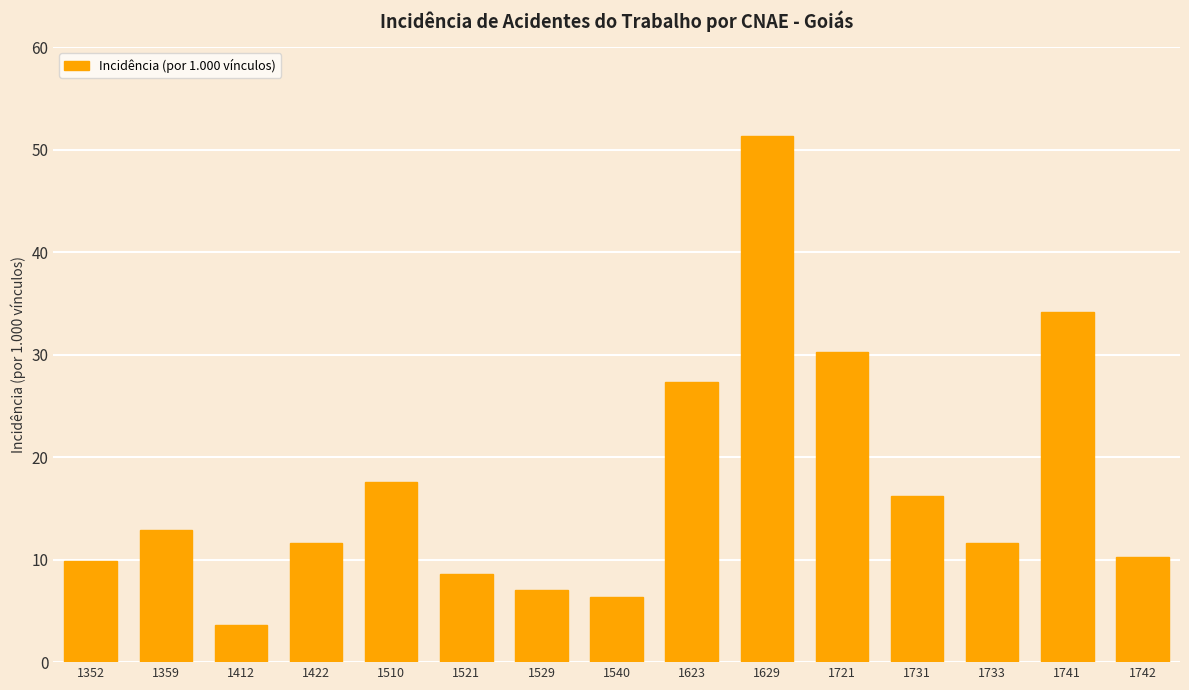

Reading right to left, what are all the values shown in this chart?

10.3	34.1	11.6	16.2	30.2	51.4	27.3	6.4	7.1	8.6	17.6	11.6	3.6	12.9	9.9